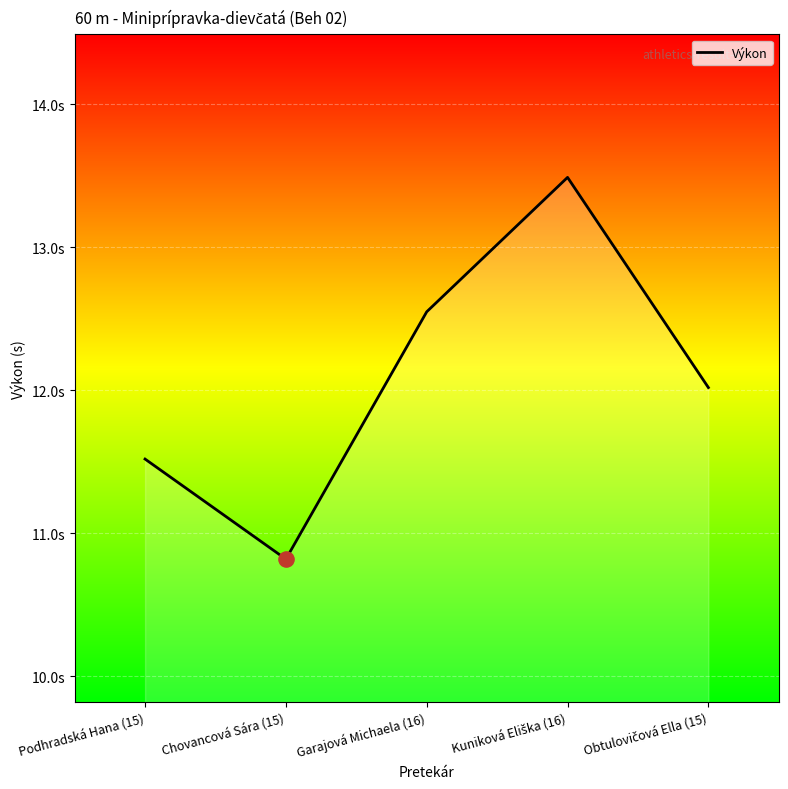

Is this an area chart (filled region under the line)?

Yes